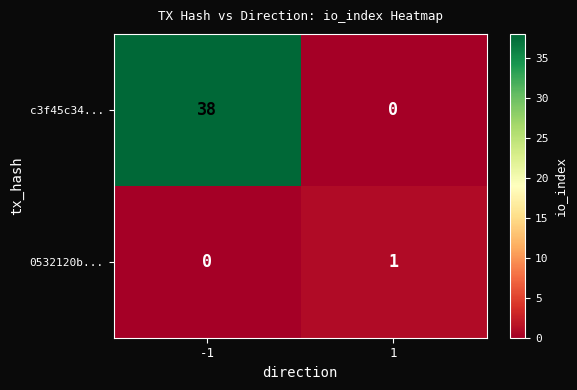

How many values in the c3f45c34... series are below 38?

1